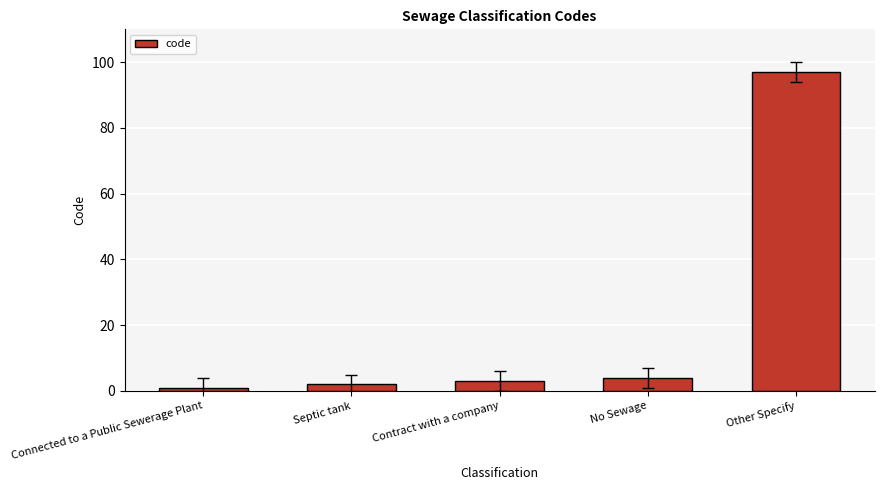

How many bars are there in total?

5